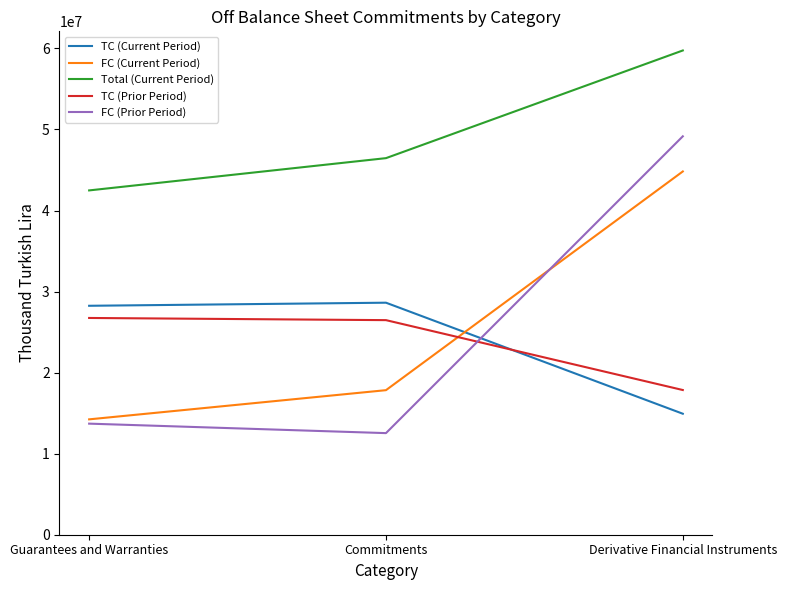

Is it true that Total (Current Period) equals 81142459 at Commitments?

False